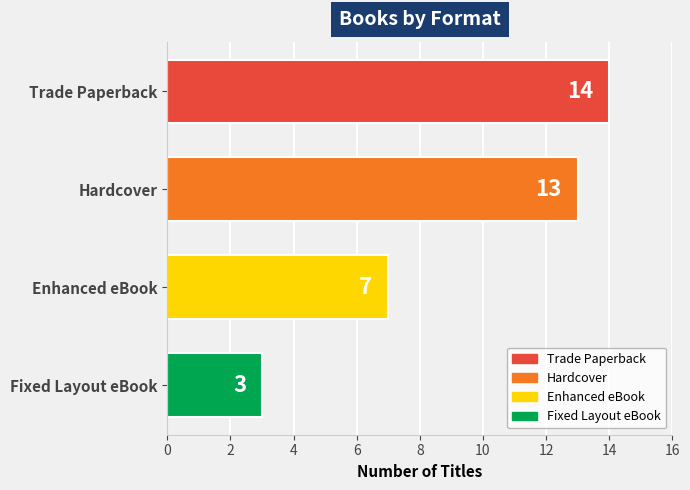

True or false: the data shows 3 at Fixed Layout eBook.

True